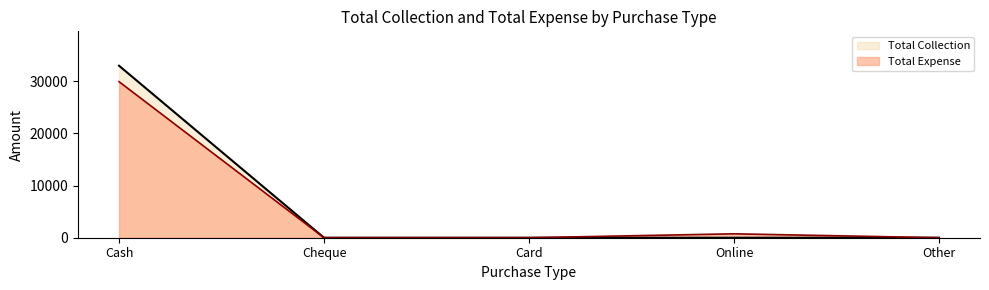

Reading left to right, extract all data points from this chart.

Total Collection: Cash=32950	Cheque=0	Card=0	Online=0	Other=0
Total Expense: Cash=29893	Cheque=0	Card=0	Online=750	Other=0